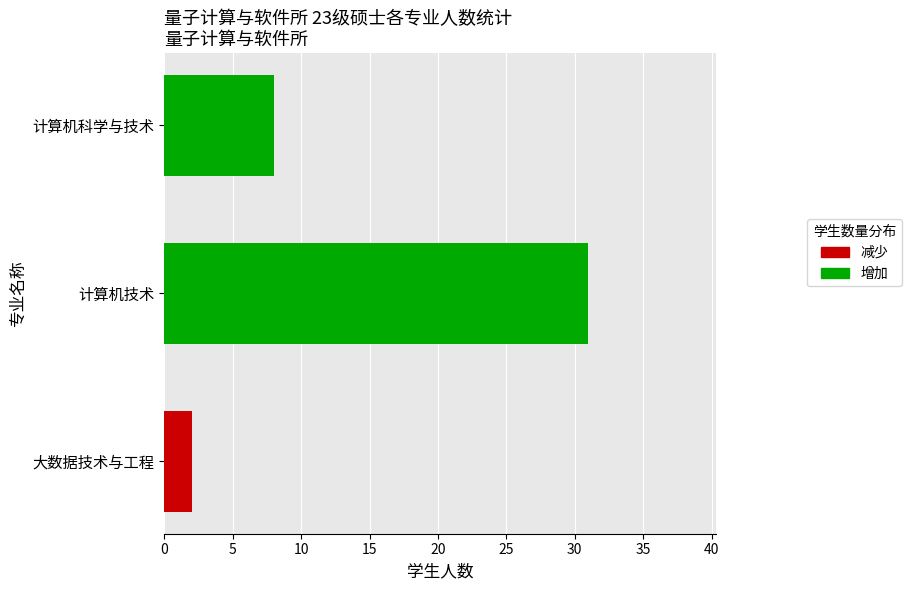

What is the difference between the maximum and second lowest values?

23